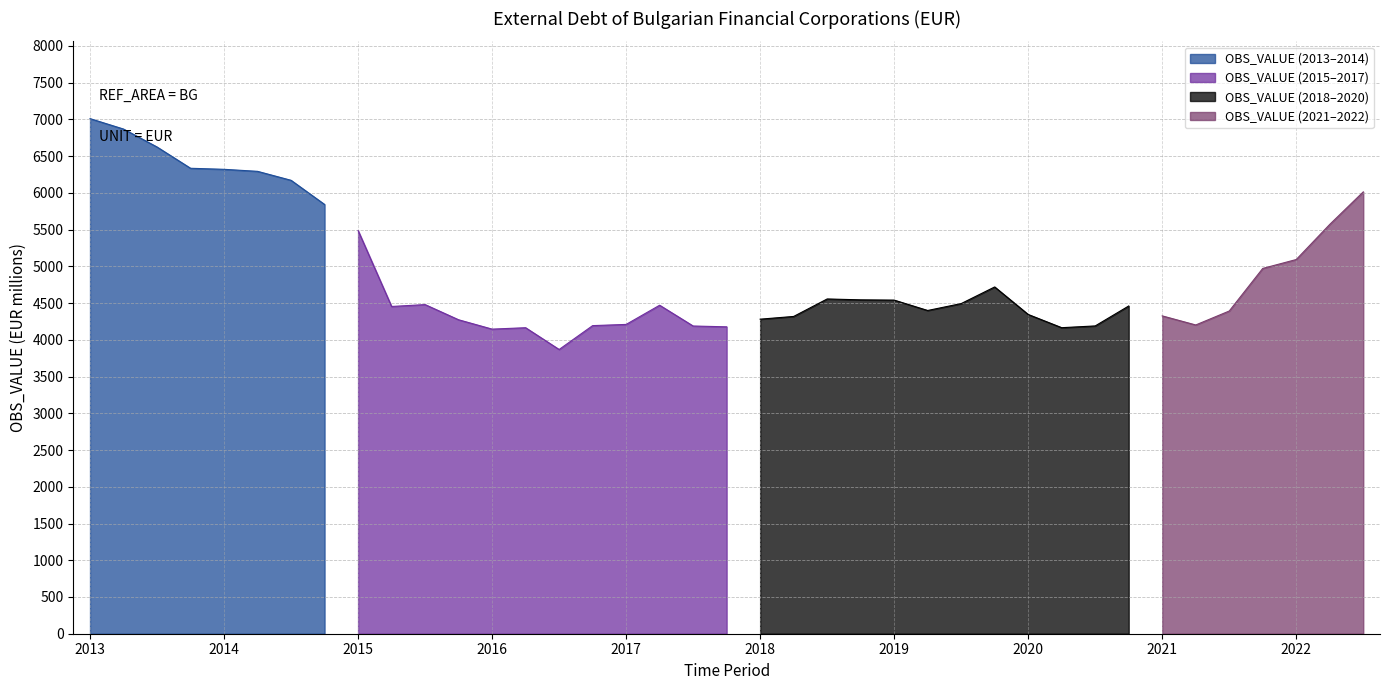

What is the sum of all values?

191154.3